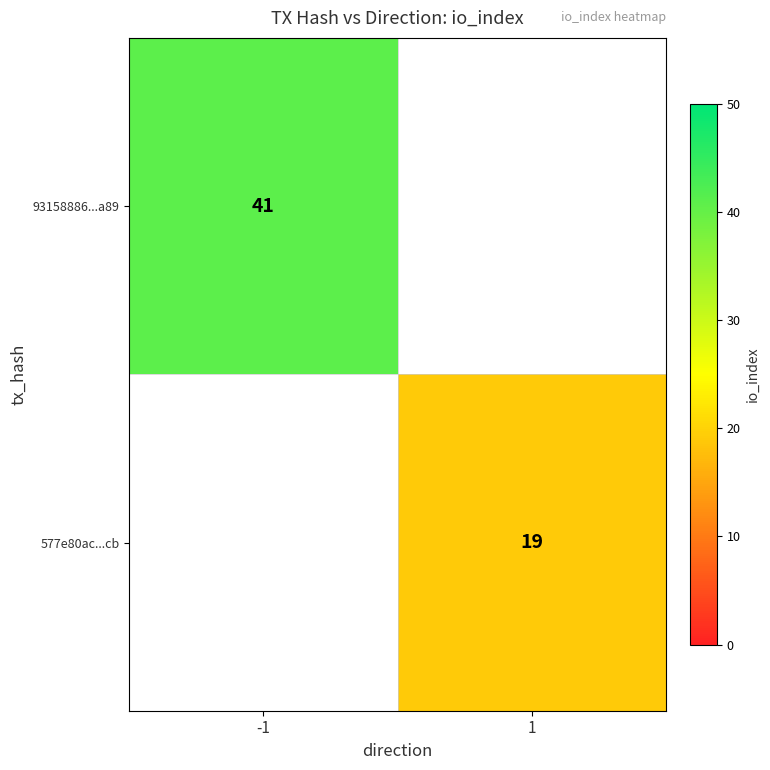

Which label corresponds to the largest value in the chart?

-1